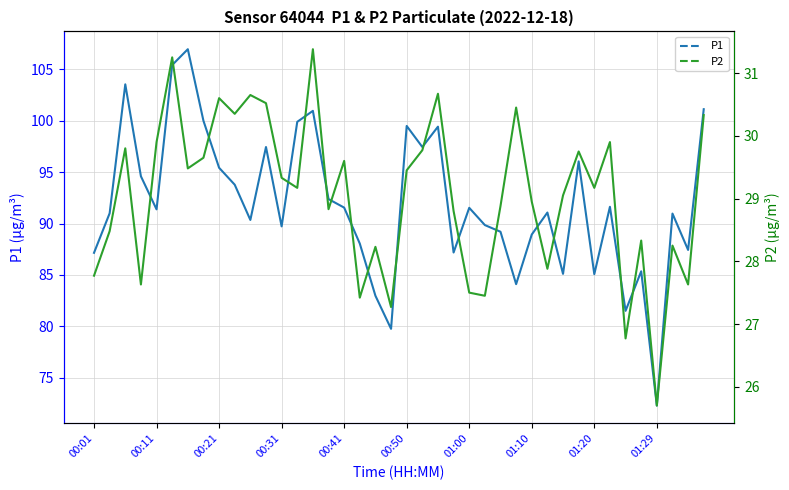

At 00:50, list the series in order from largest to smallest.

P1, P2